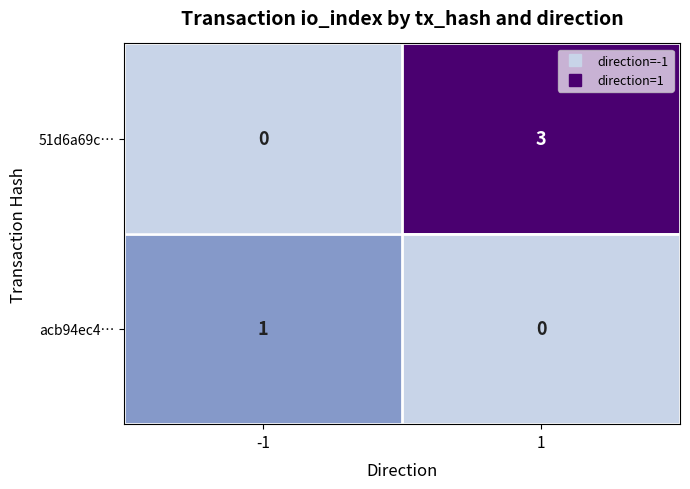

Read the 51d6a69c… value at 1.

3